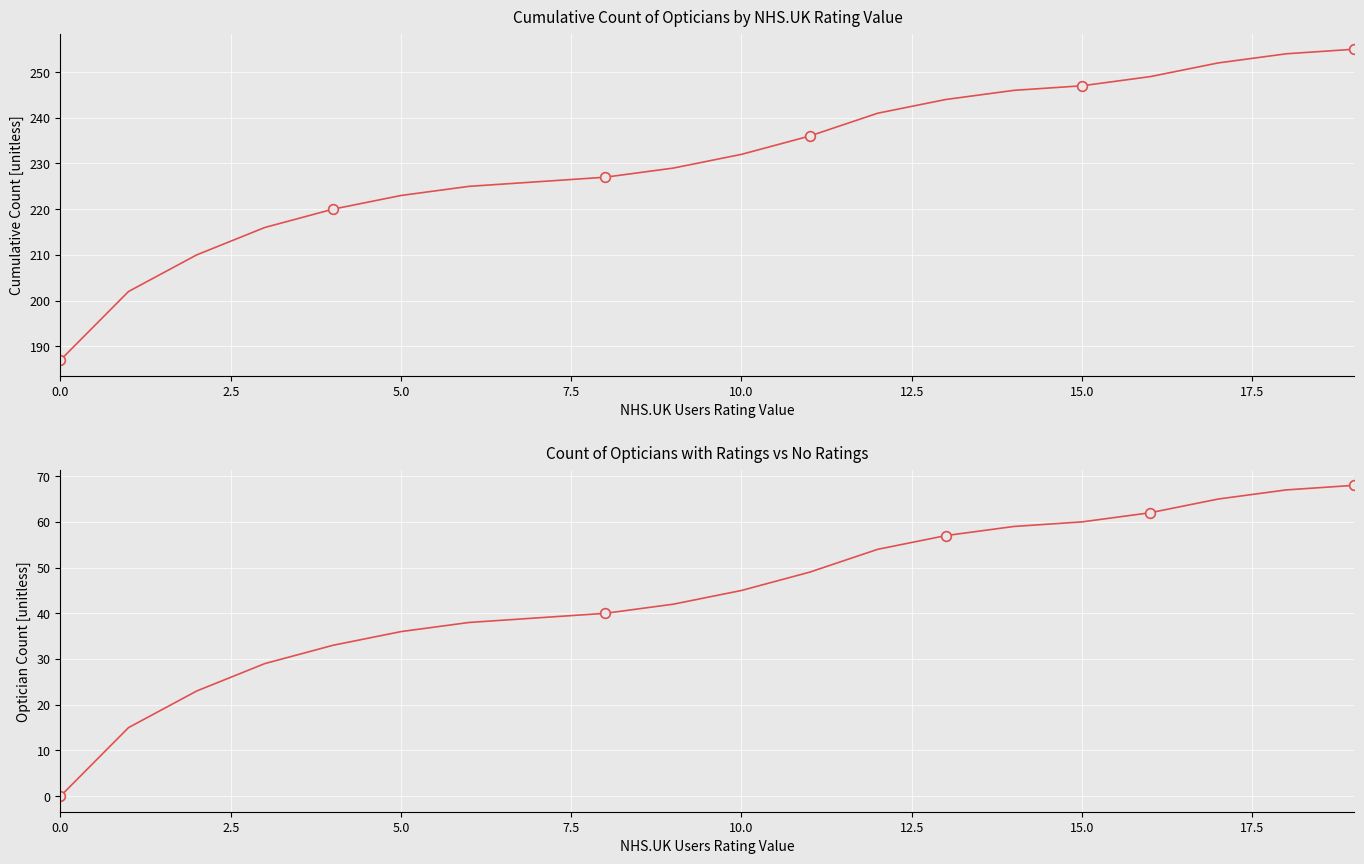

Reading left to right, what are all the values shown in this chart?

Cumulative Optician Count: 187	202	210	216	220	223	225	226	227	229	232	236	241	244	246	247	249	252	254	255
Count with Rating > 0: 0	15	23	29	33	36	38	39	40	42	45	49	54	57	59	60	62	65	67	68